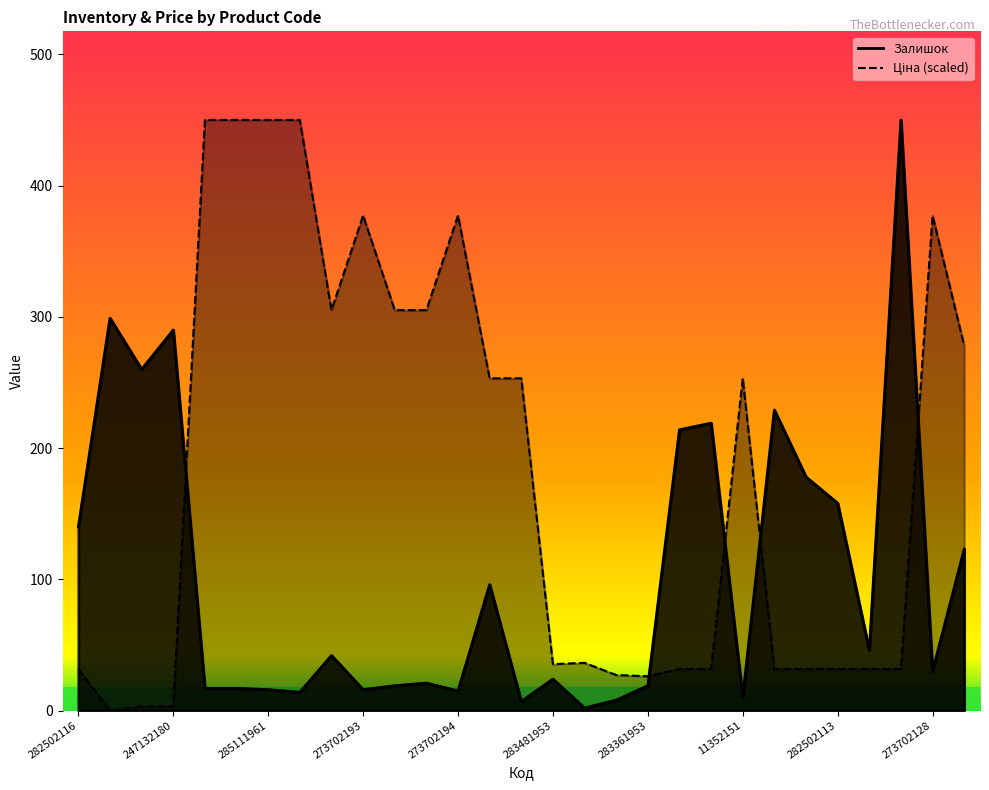

What is the difference between the second highest and second lowest values in the Залишок series?

292.0